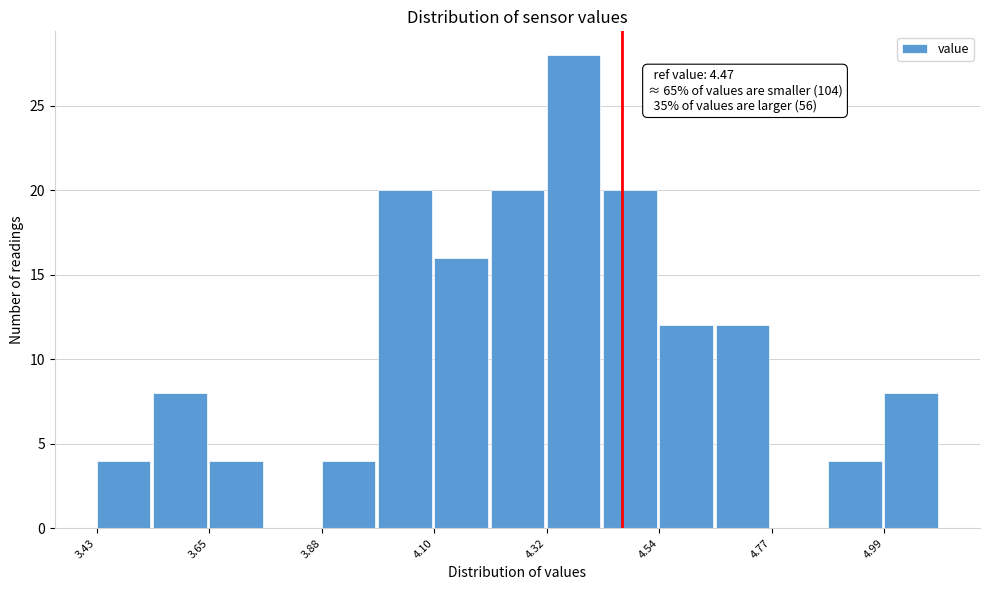

Around what value on the x-axis is the tallest bar? Give the approximate position of its centre, as read against the axis.

4.35